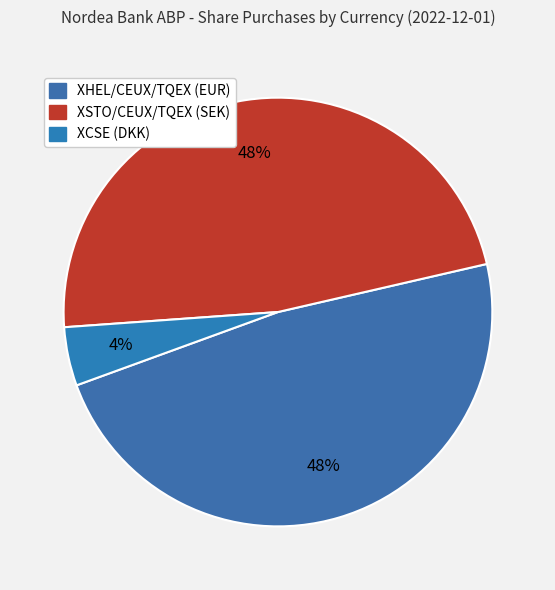

To the nearest percent, what is the difference between the XCSE (DKK) and XHEL/CEUX/TQEX (EUR) slice percentages?

44%